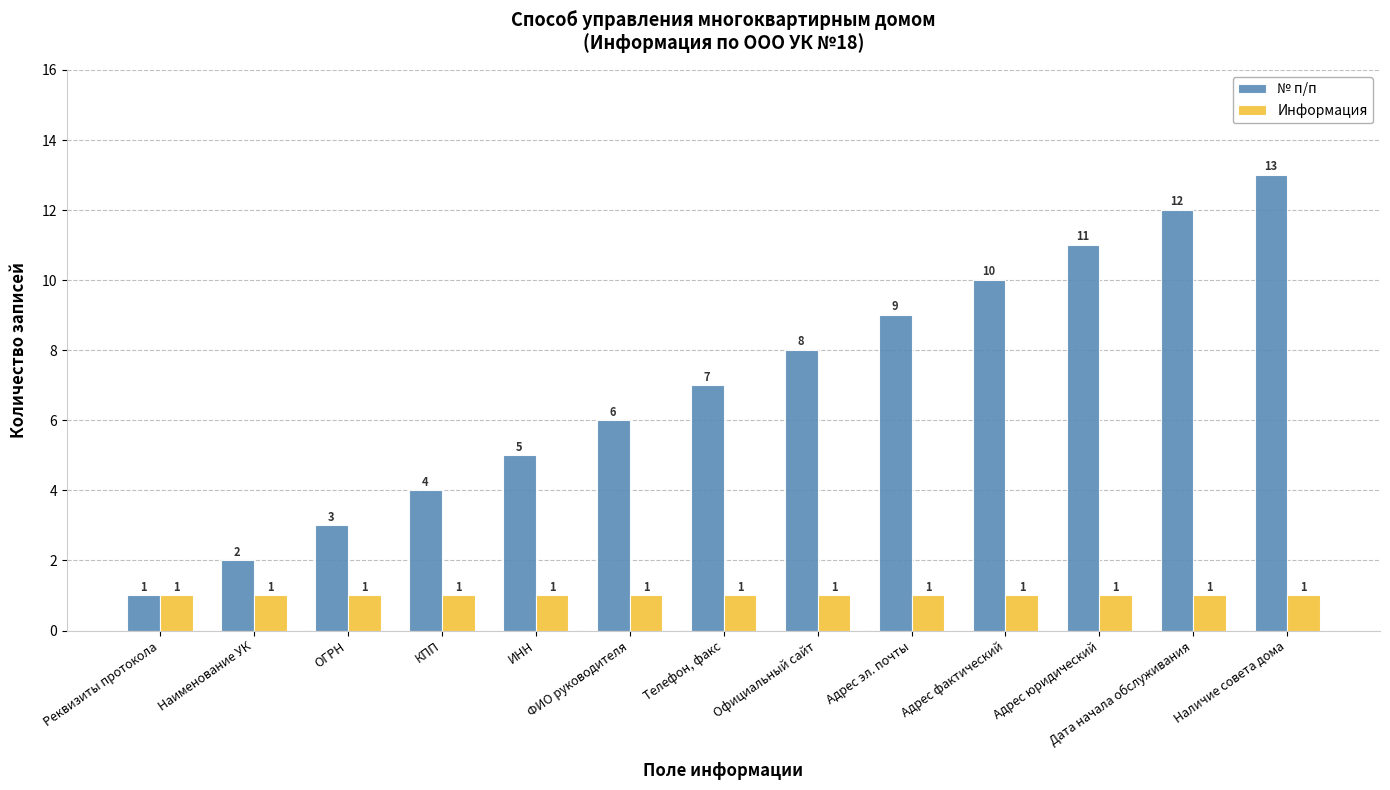

Reading left to right, extract all data points from this chart.

№ п/п: 1	2	3	4	5	6	7	8	9	10	11	12	13
Информация: 1	1	1	1	1	1	1	1	1	1	1	1	1